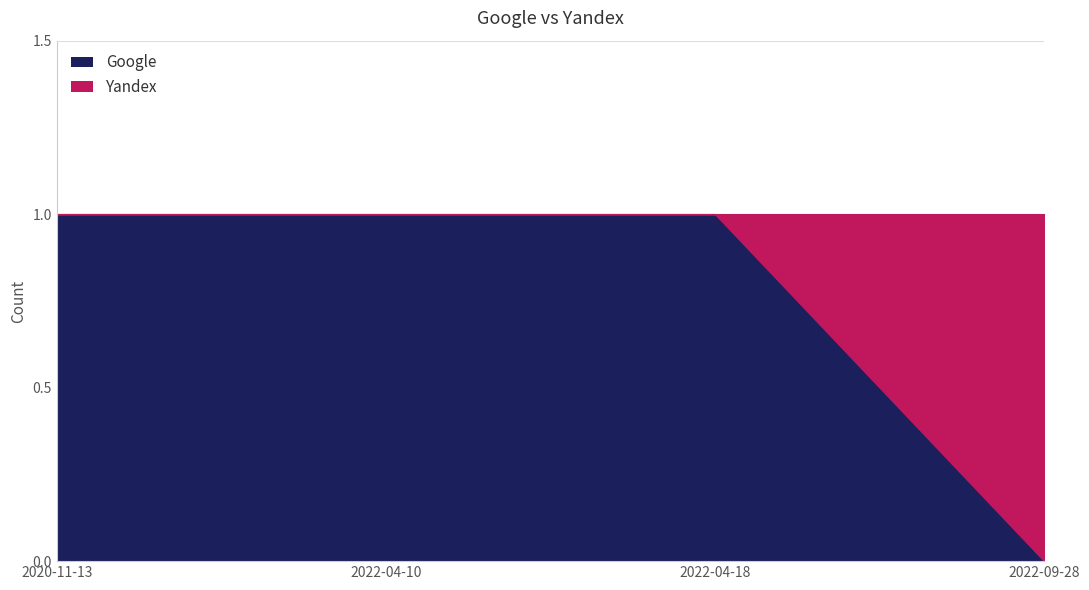

Between which two adjacent categories do Yandex and Google first intersect?

2022-04-18 and 2022-09-28